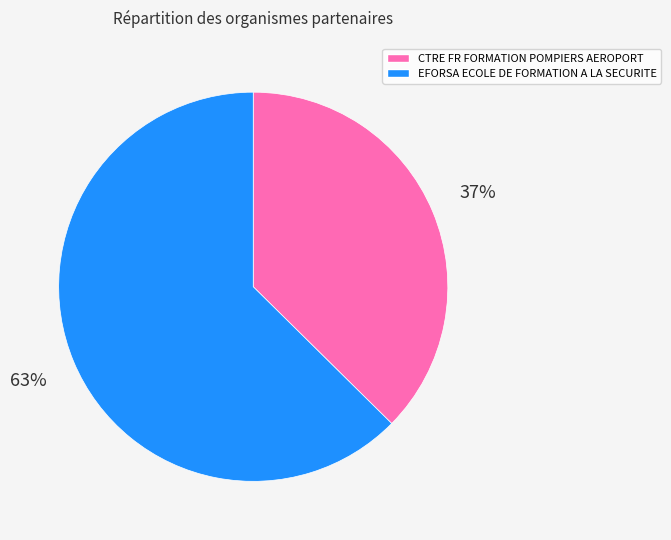

Which slice is the smallest?

CTRE FR FORMATION POMPIERS AEROPORT